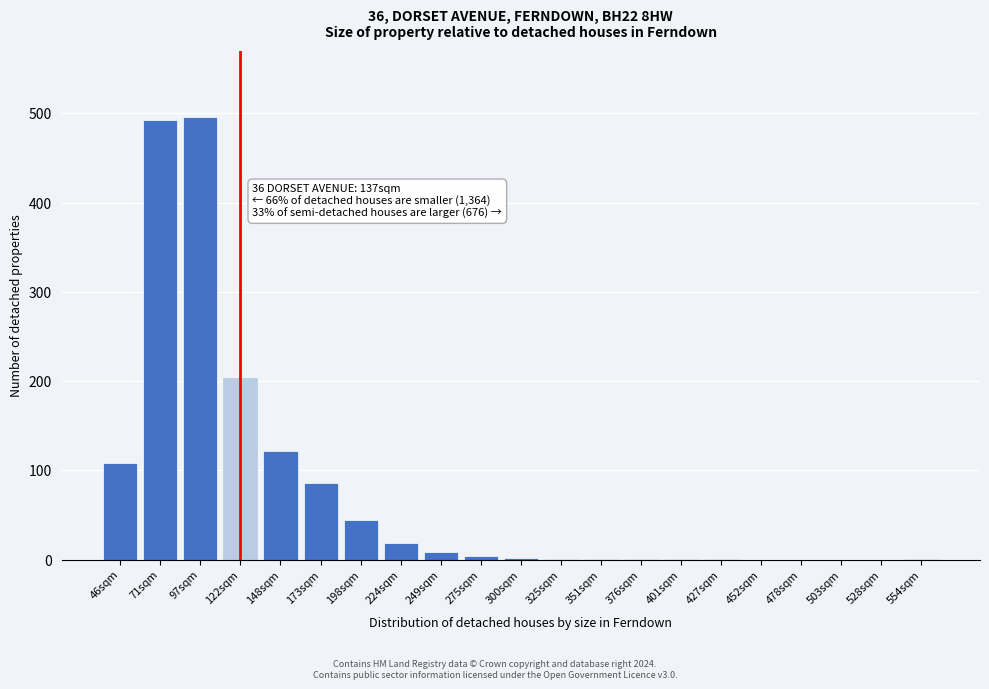

What is the change in value from 173sqm to 503sqm?

-86